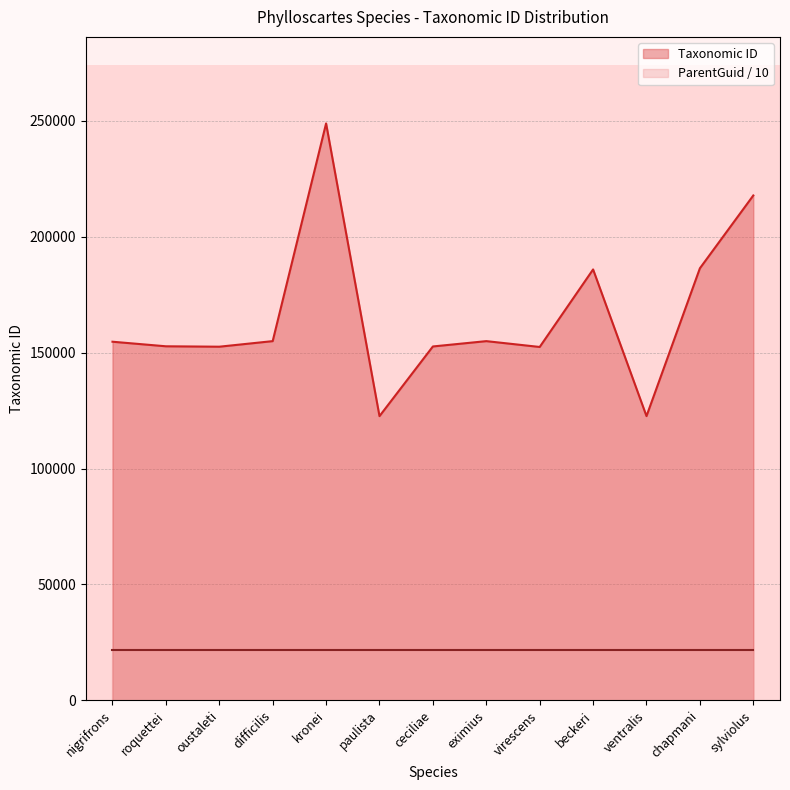

What is the difference between the maximum and minimum values?

126308